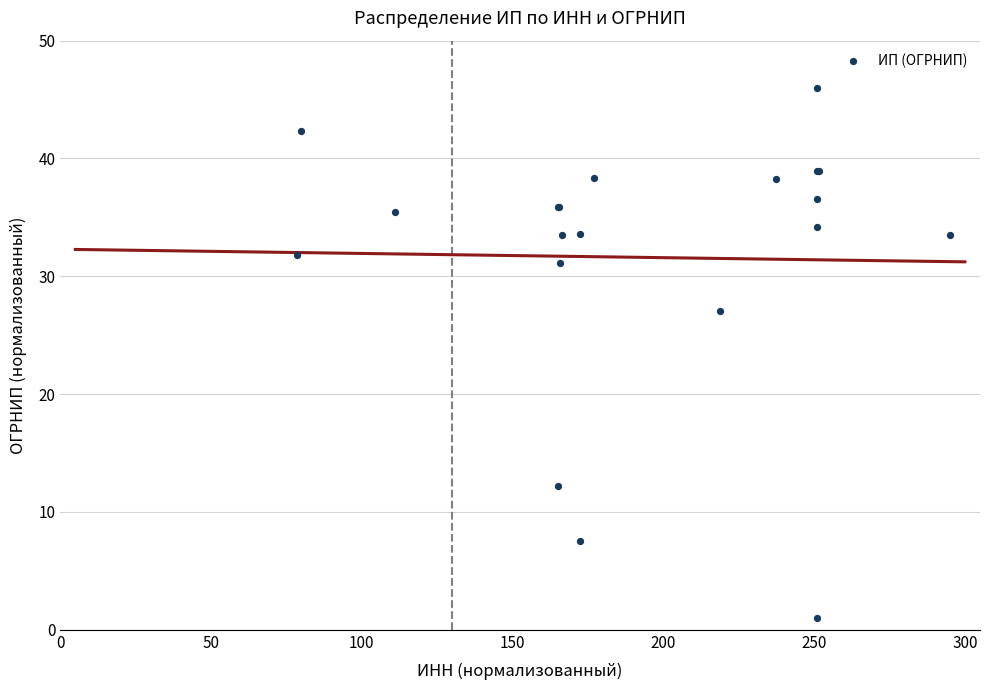

What Y value in the scatter plot is closest to 23?

27.1